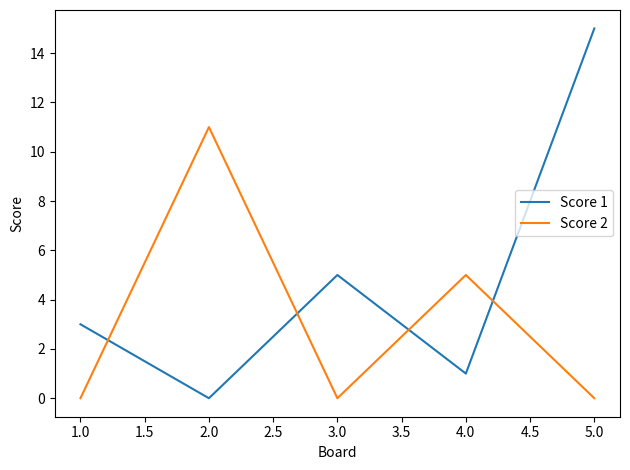

The value of Score 1 at 1.0 is 3. True or false?

True